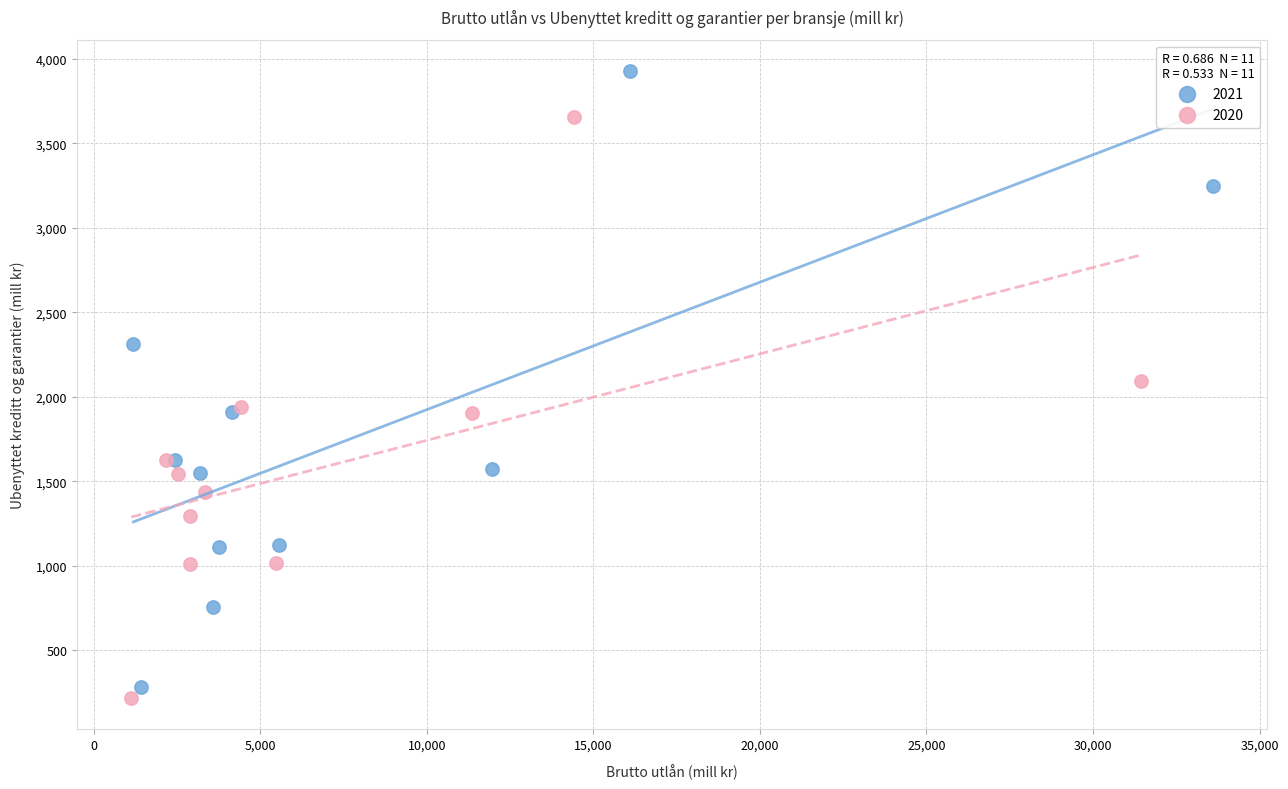

Which series contains the highest Y value?

2021